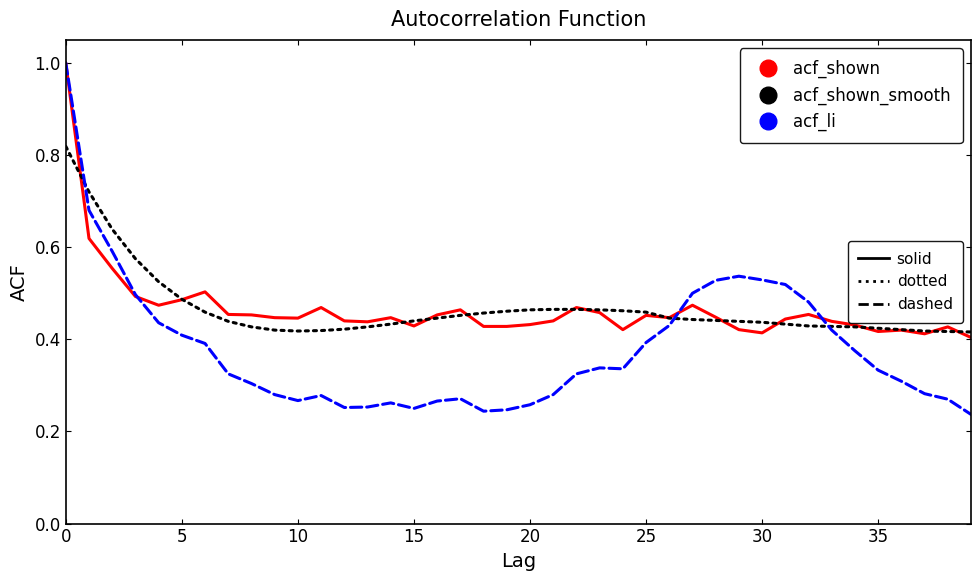

What is the greatest value displayed?

1.0